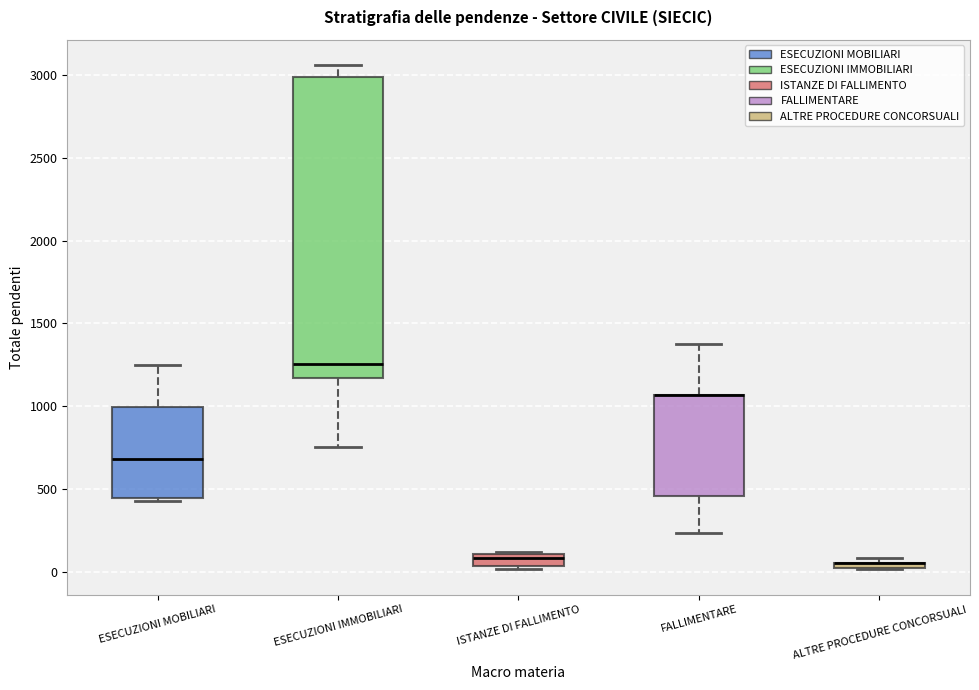

Which box is the tallest, from its lower edge to its upper edge?

ESECUZIONI IMMOBILIARI